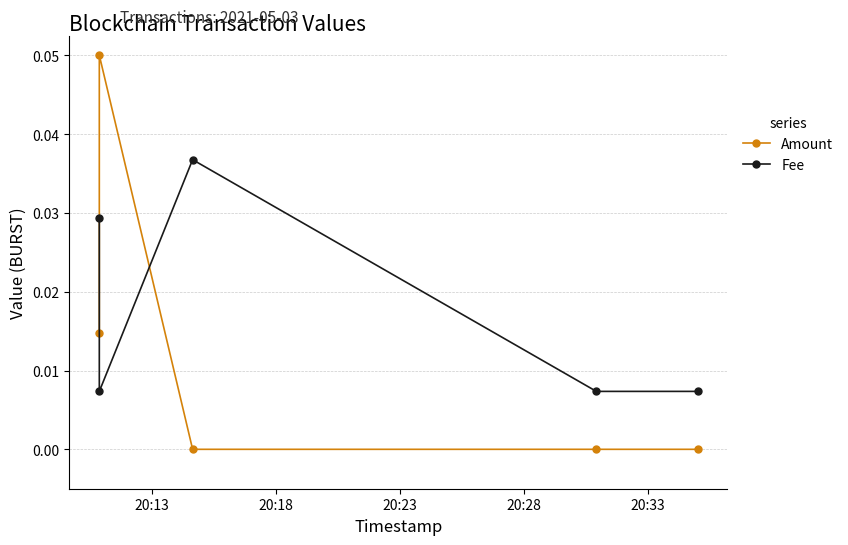

How many interior local valleys does the Fee series have?

1